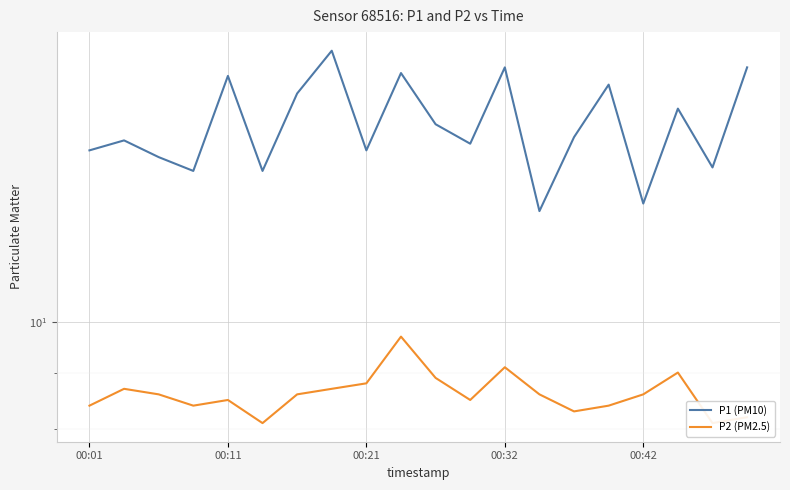

What are all the series names shown in the legend?

P1 (PM10), P2 (PM2.5)